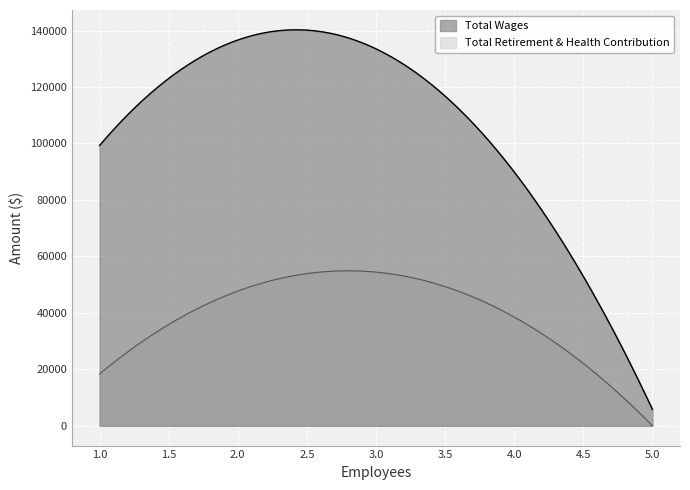

List the series in order of their peak value, highest first.

Total Wages, Total Retirement & Health Contribution